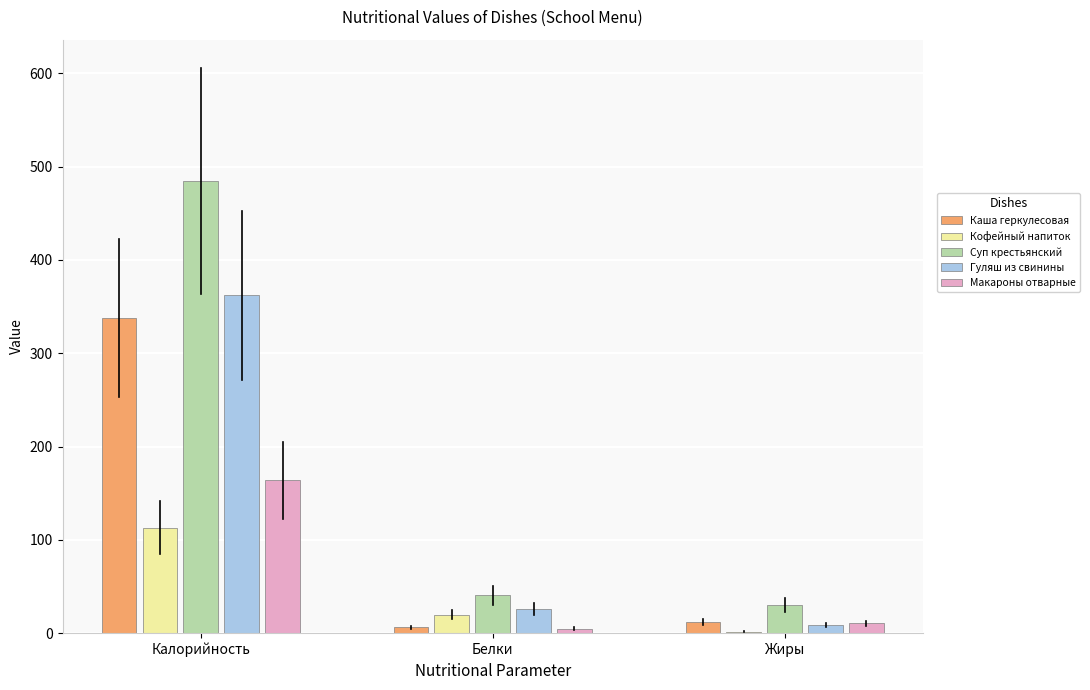

Reading right to left, what are all the values shown in this chart?

Каша геркулесовая: 12.3	6.5	338.0
Кофейный напиток: 1.8	19.7	113.0
Суп крестьянский: 30.2	40.6	484.5
Гуляш из свинины: 8.7	25.7	362.3
Макароны отварные: 10.7	5.0	163.7